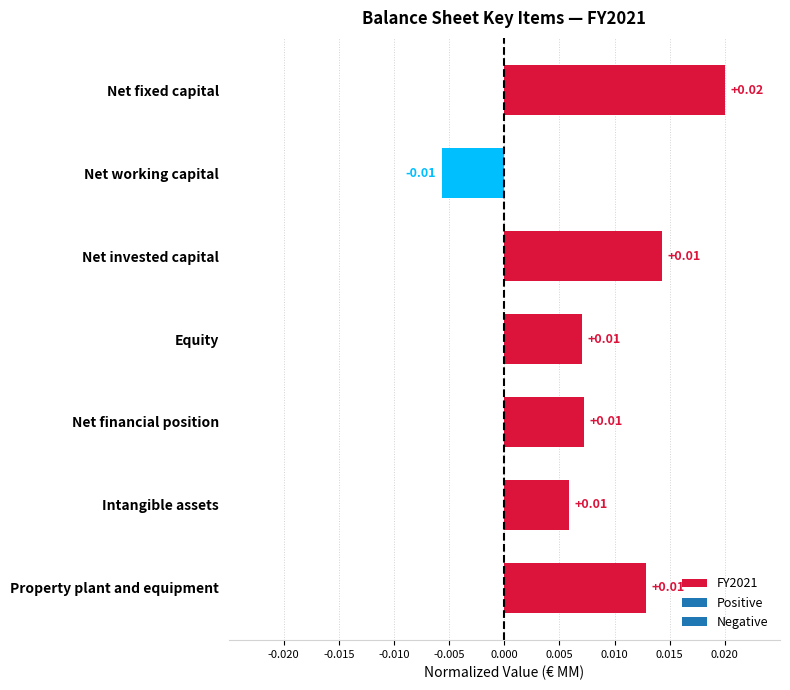

What is the sum of all values?

0.1